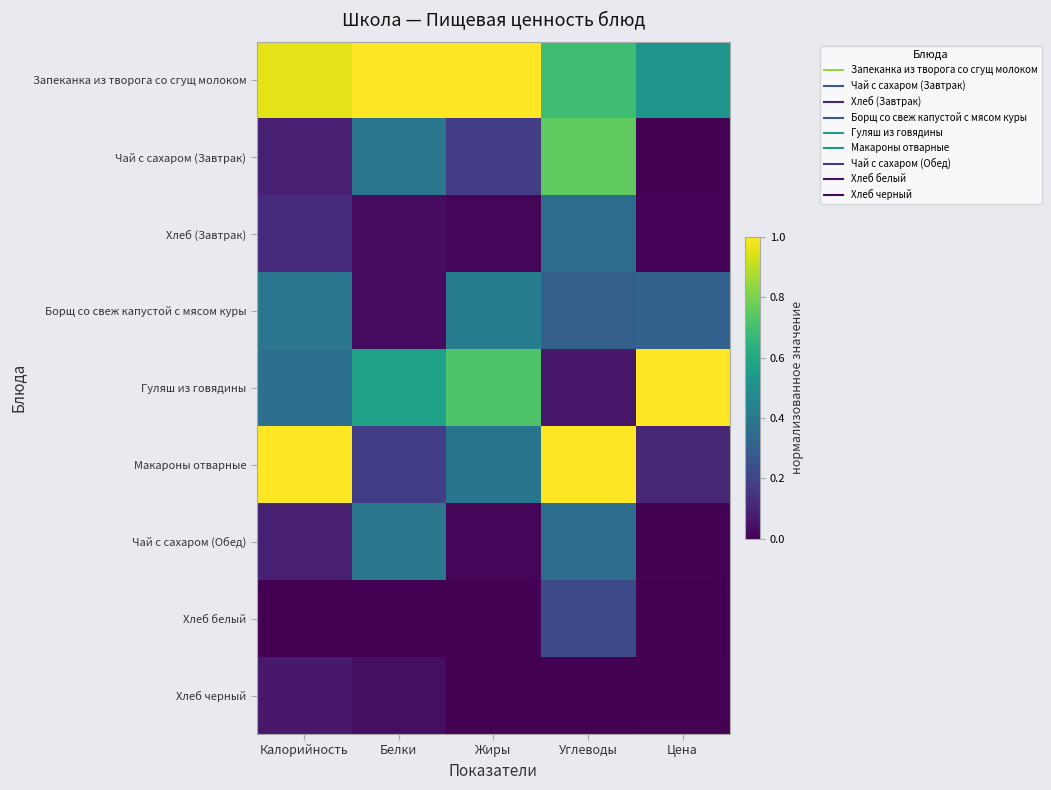

Between Цена and Углеводы, which is larger?

Углеводы